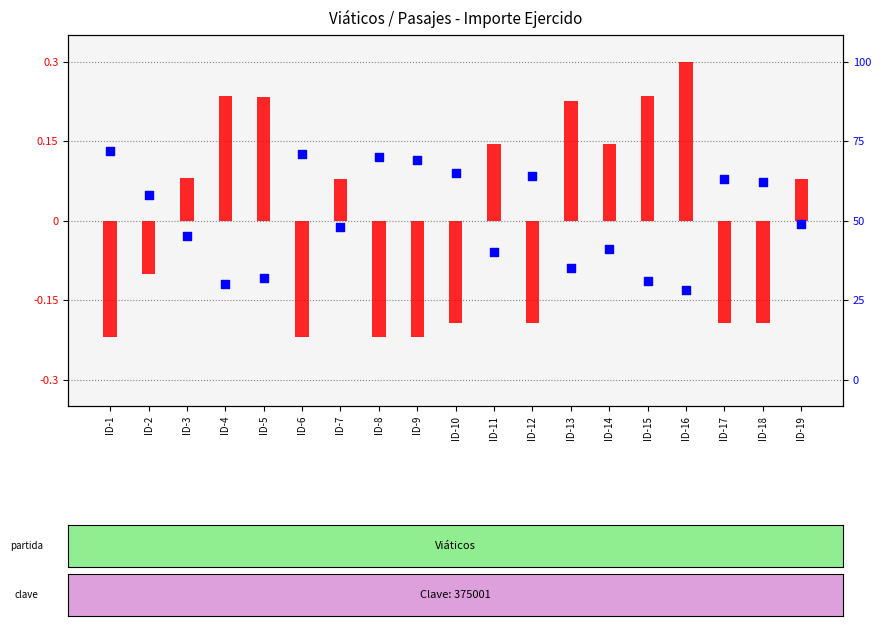

Which series reaches the minimum Y coordinate?

transformed count